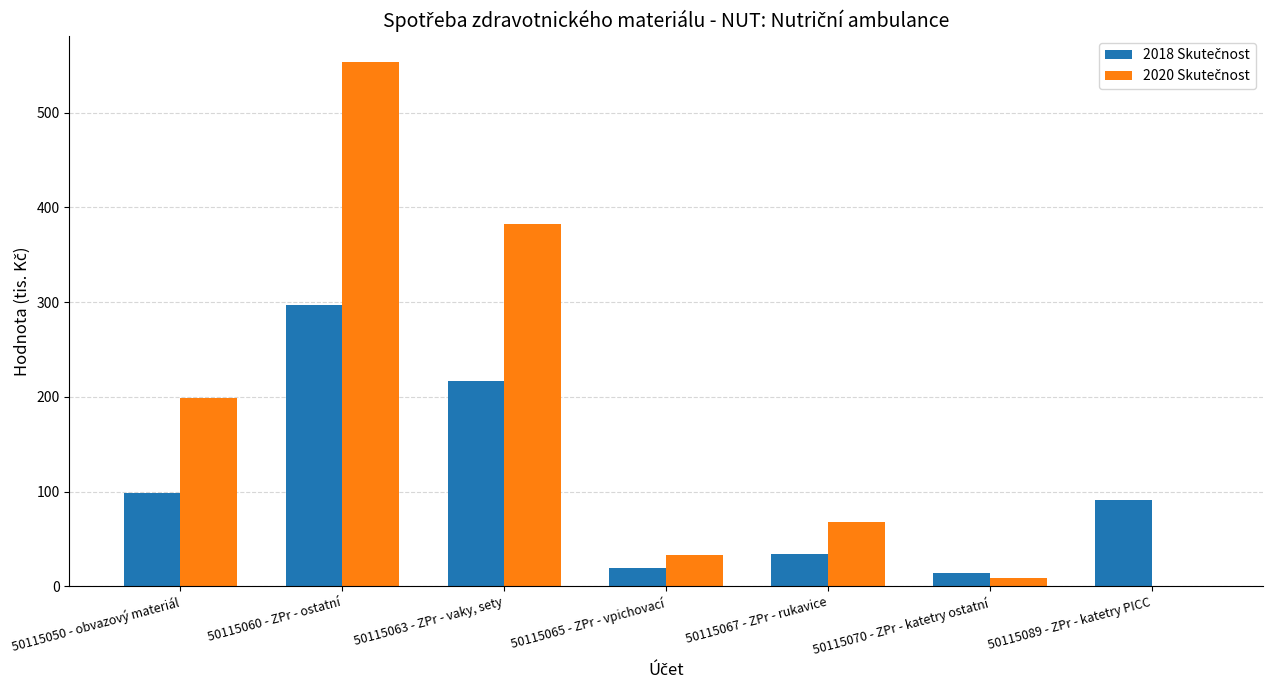

At which category is the sum across all series the highest?

50115060 - ZPr - ostatní